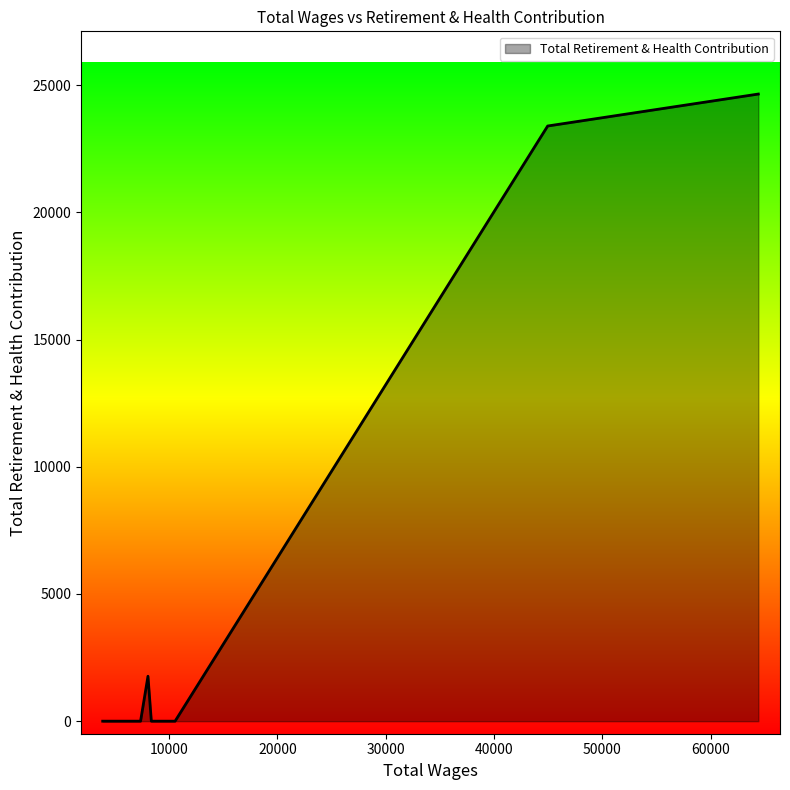

How many categories are shown in the chart?

8